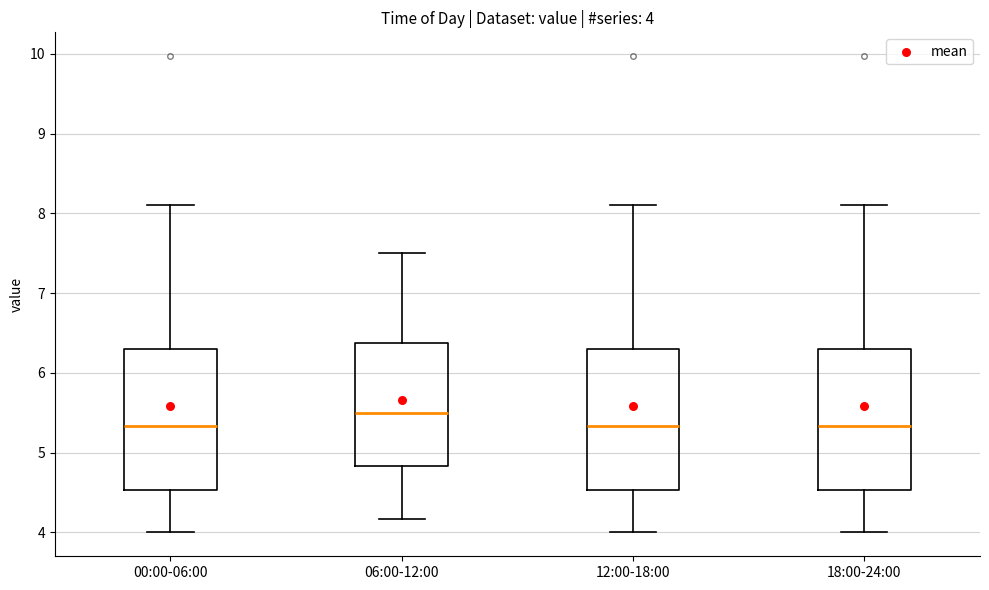

Which box has the highest median line?

06:00-12:00